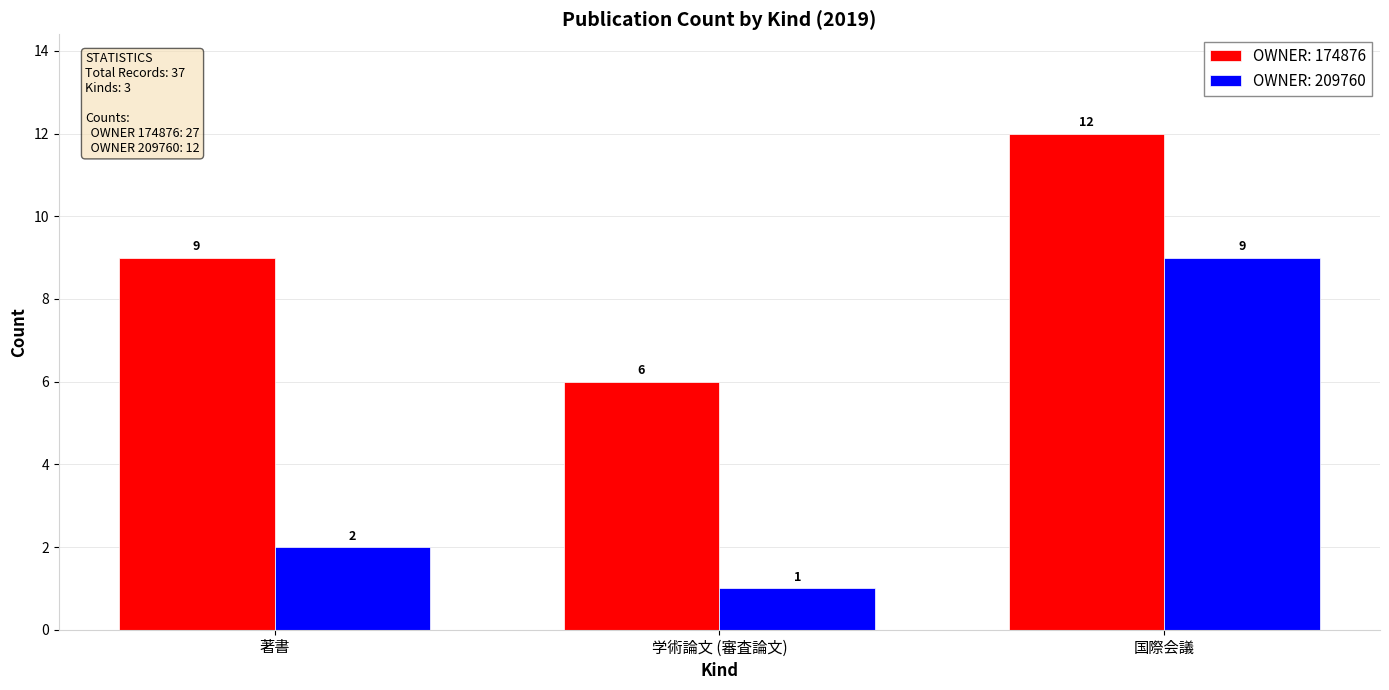

Is the value of OWNER: 209760 at 国際会議 greater than the value of OWNER: 174876 at 国際会議?

No